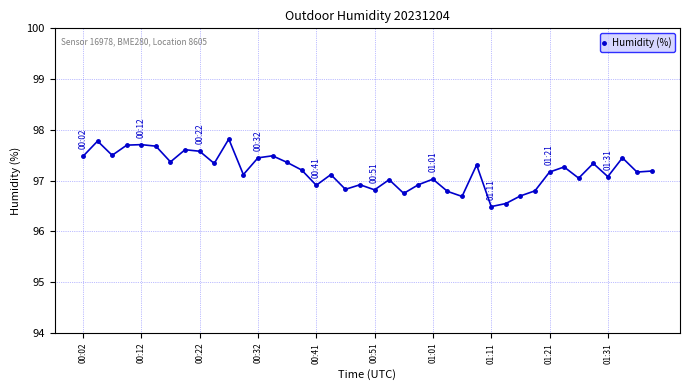

What is the maximum value shown in the chart?

97.8